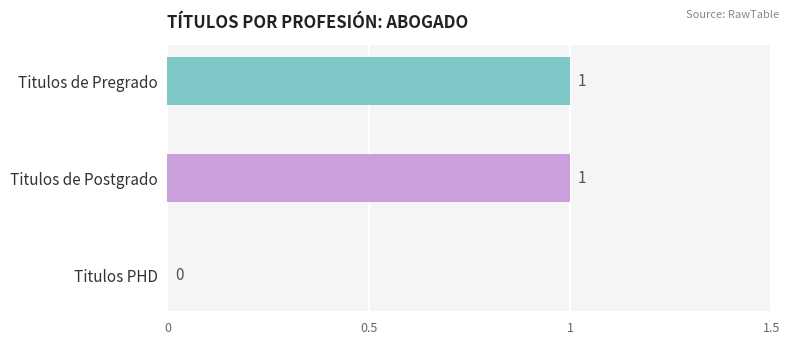

Does the chart contain stacked bars?

No